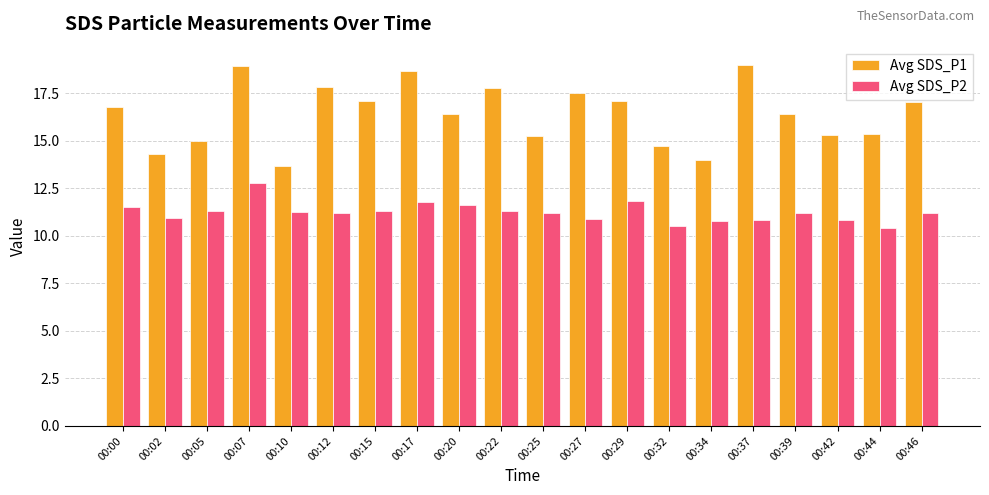

Where does the Avg SDS_P1 series first go above 16?

00:00